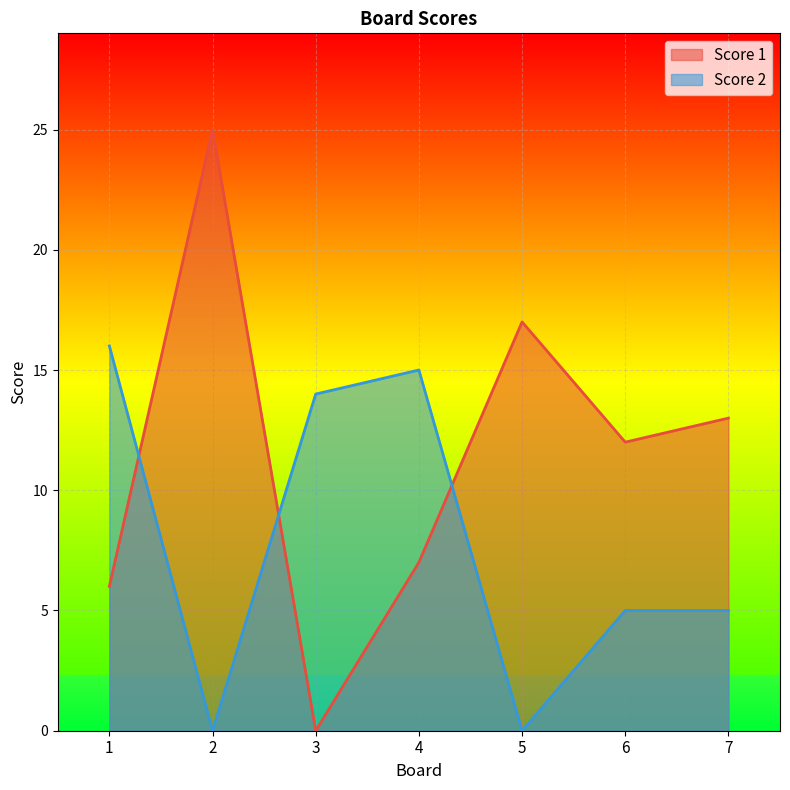

Reading left to right, transcribe all the data shown in this chart.

Score 1: 6	25	0	7	17	12	13
Score 2: 16	0	14	15	0	5	5